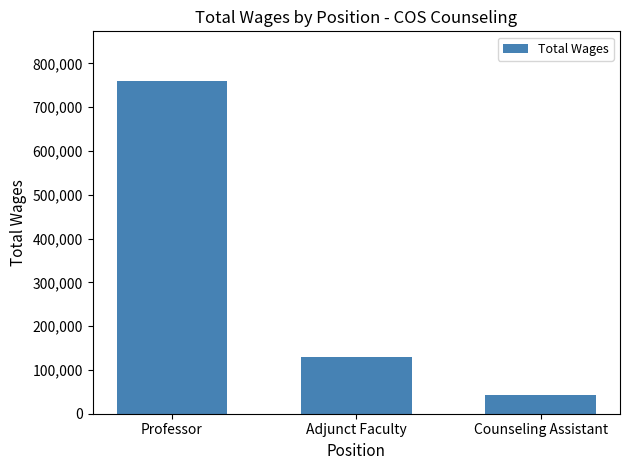

Read the value at Adjunct Faculty, to the nearest 100.

130600